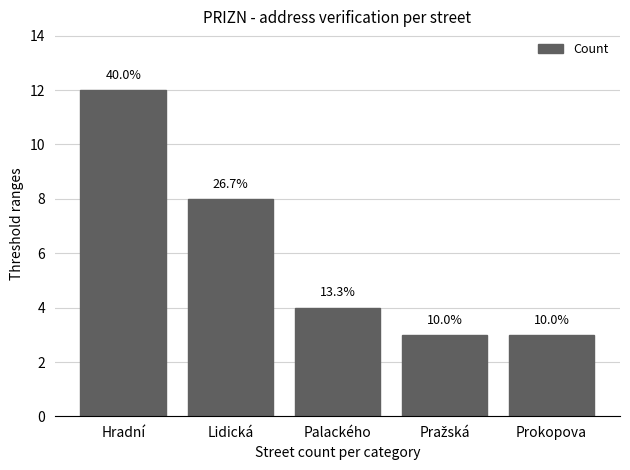

How many bars are there in total?

5